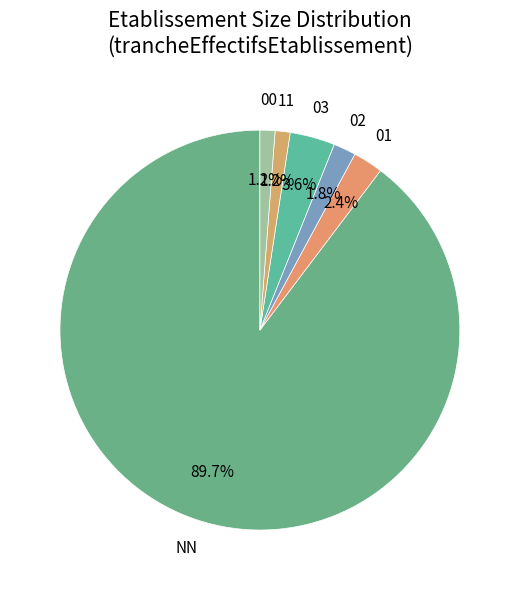

Which slice represents more than half of the pie?

NN